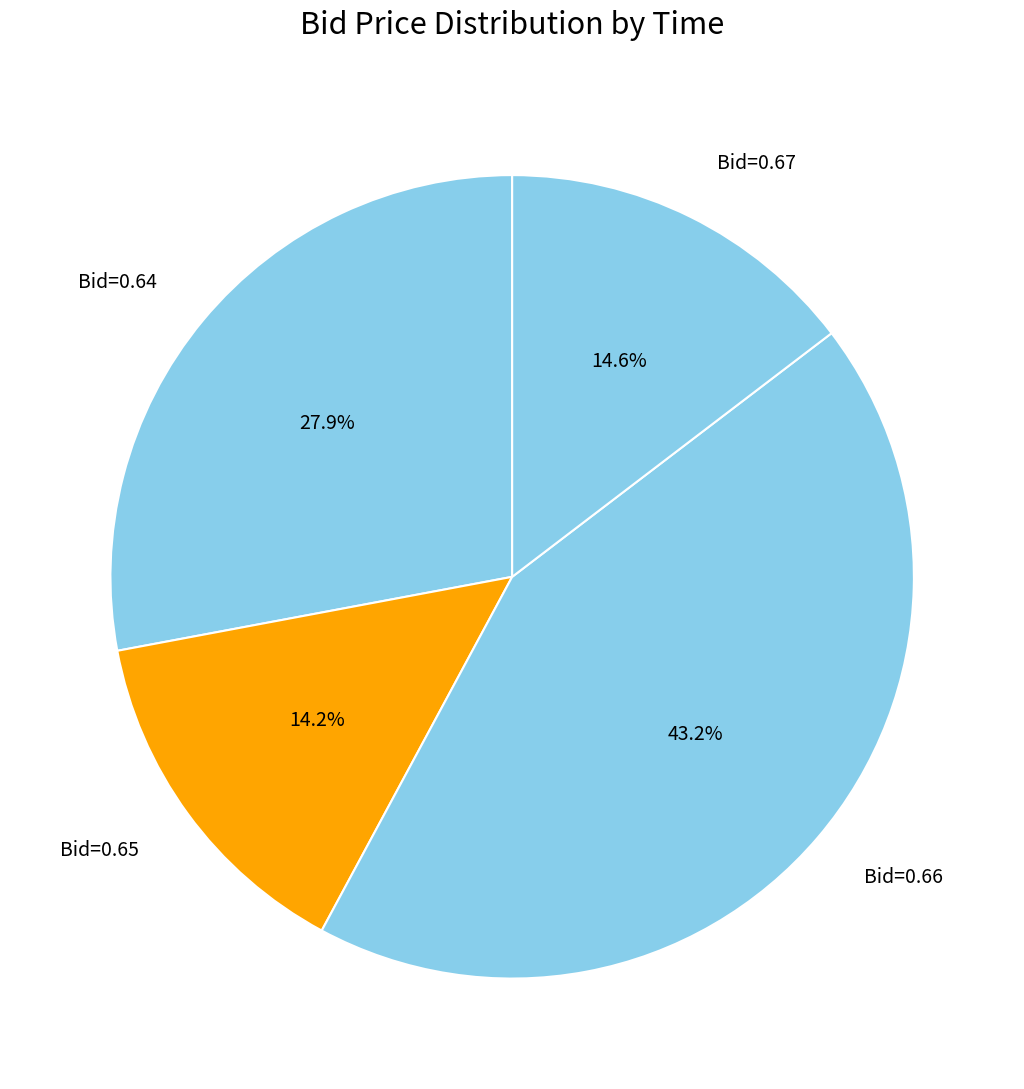

Is there any slice that represents more than half of the pie?

No